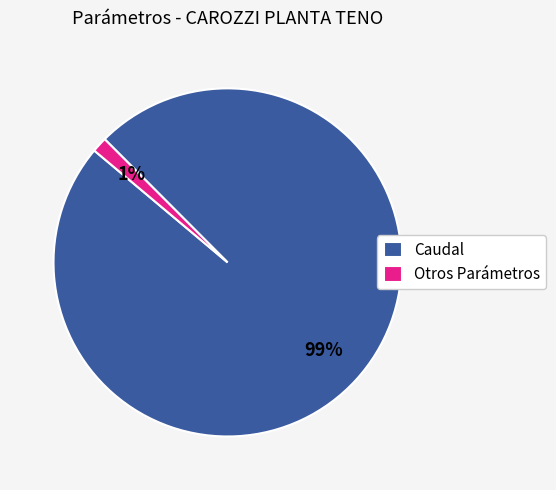

Does any single category account for the majority?

Yes